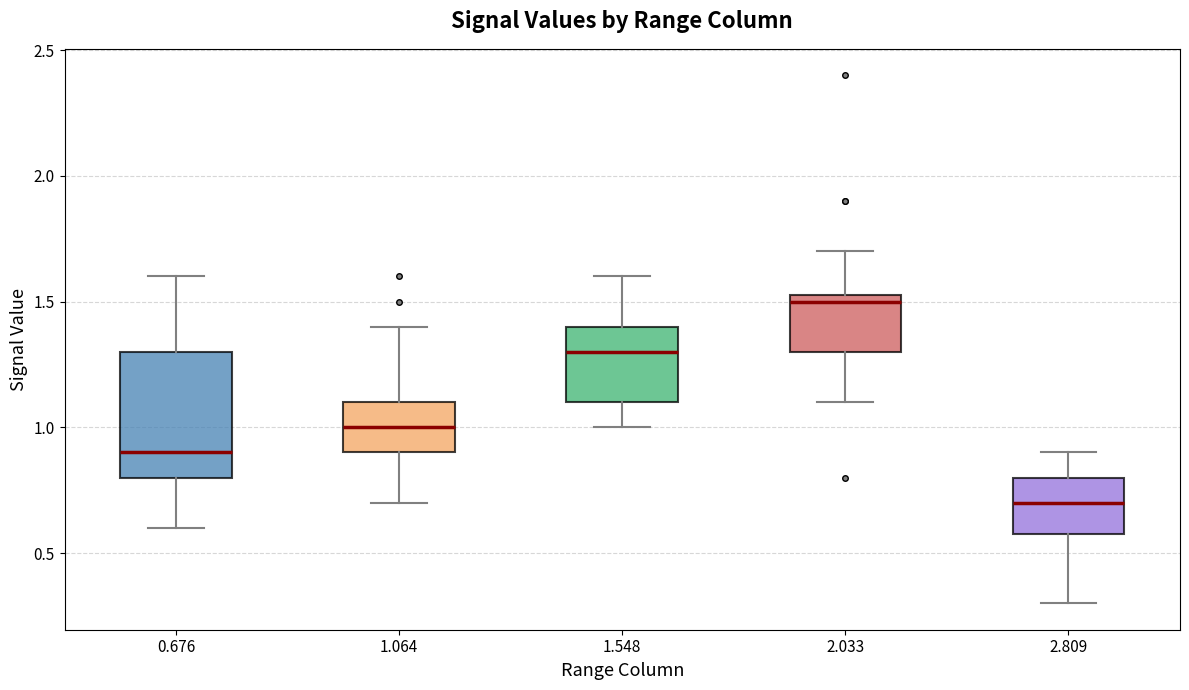

Which box's median line is the highest?

2.033